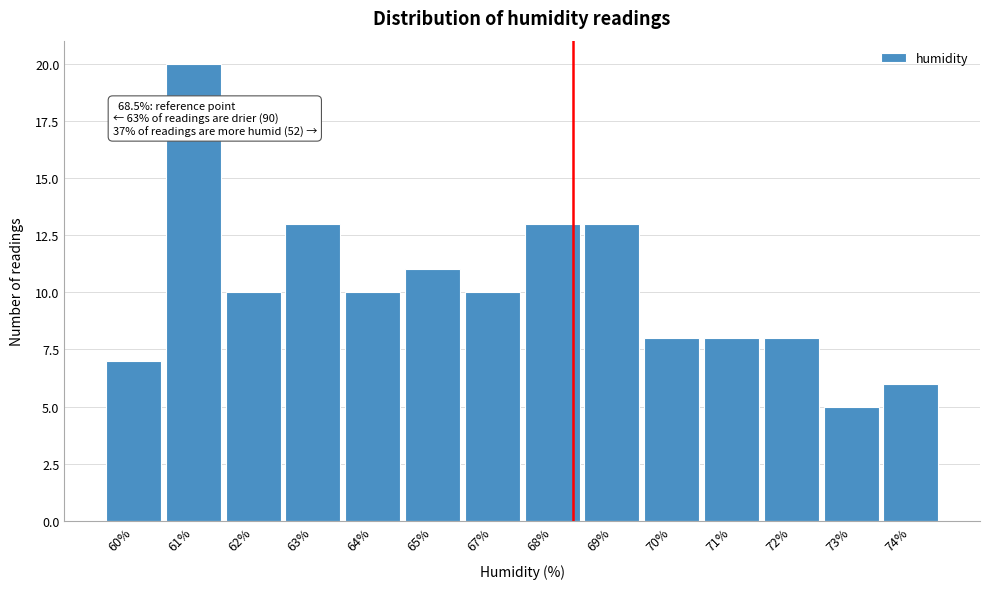

Reading left to right, list all the values displayed in this chart.

60%=7	61%=20	62%=10	63%=13	64%=10	65%=11	67%=10	68%=13	69%=13	70%=8	71%=8	72%=8	73%=5	74%=6